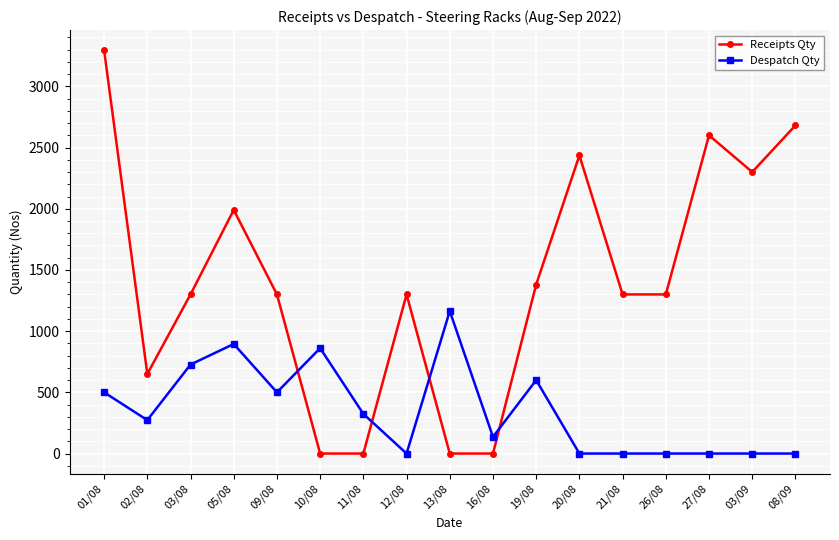

How many intersections are there between Despatch Qty and Receipts Qty?

4